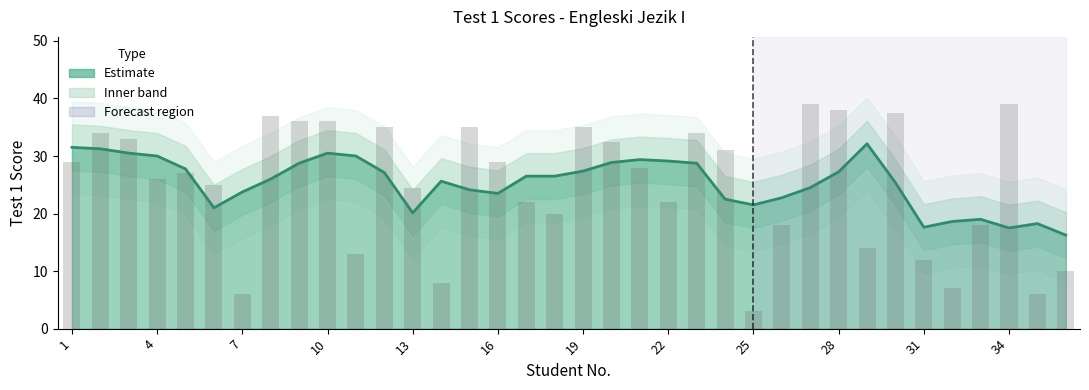

Is it true that Test 1 (smoothed) equals 46.8 at 16?

False